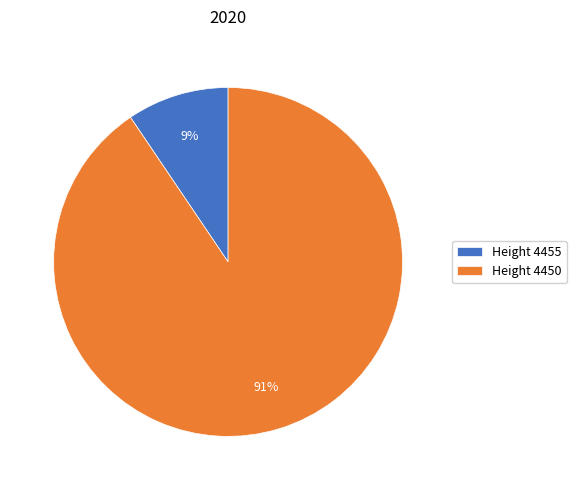

Which slice represents more than half of the pie?

Height 4450